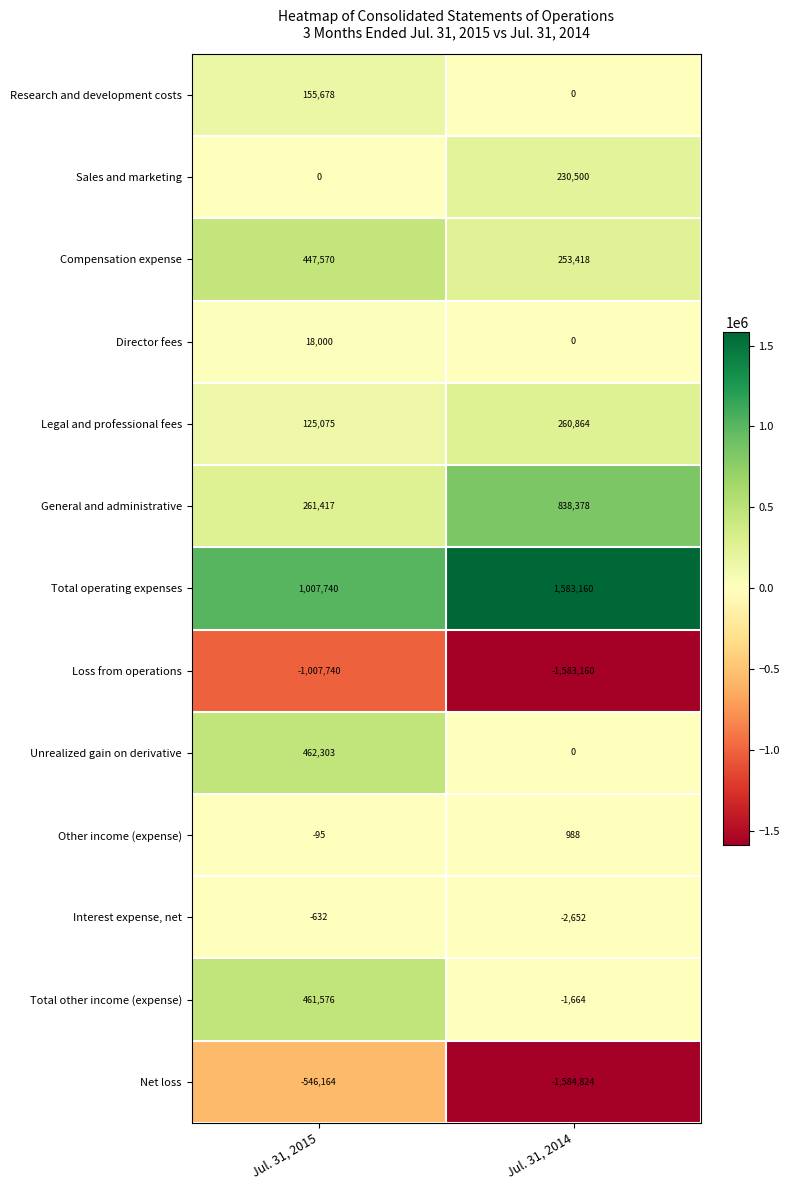

At which category does the chart reach its minimum across all series?

Jul. 31, 2014